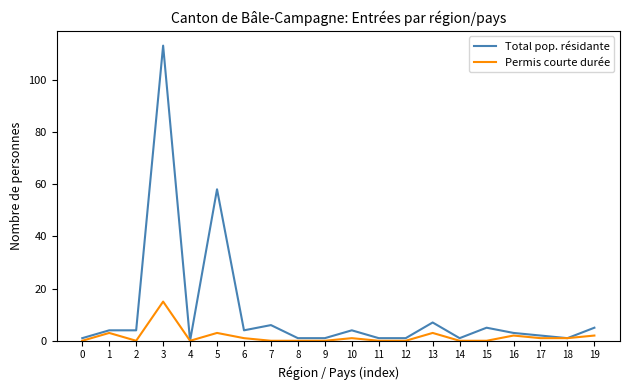

The Total pop. résidante series shows 4 at 10. True or false?

True